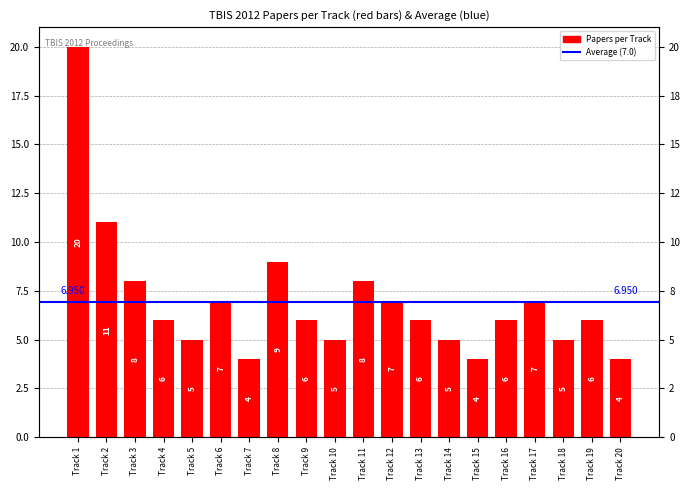

What is the sum of all values?

139